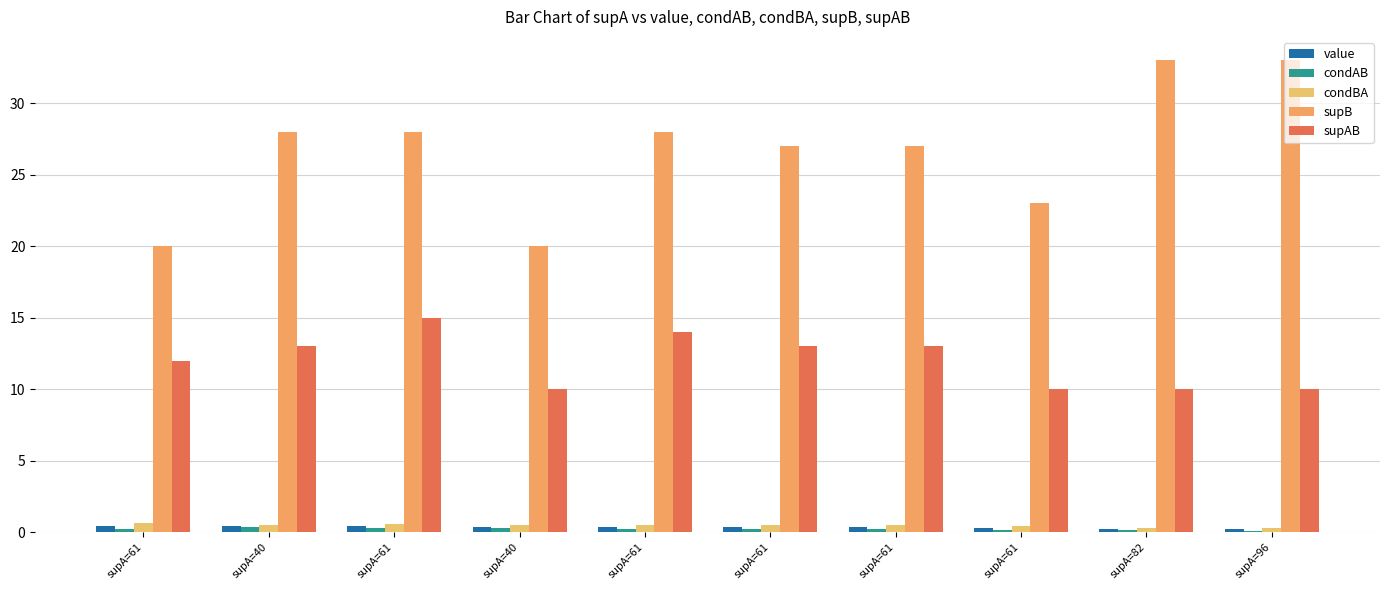

List the labels in order of condBA value, smallest first.

supA=82, supA=96, supA=61, supA=40, supA=61, supA=61, supA=40, supA=61, supA=61, supA=61